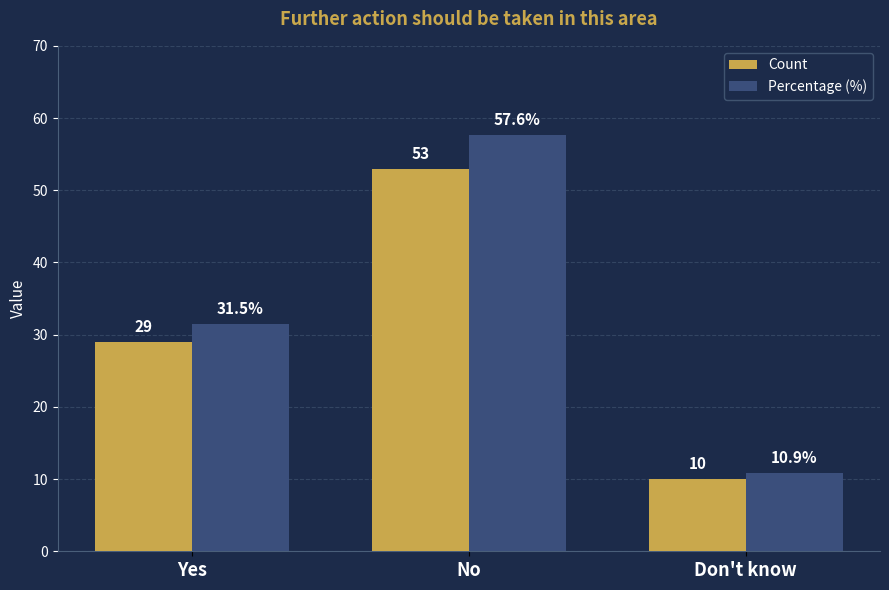

What is the sum of all Count values?

92.0